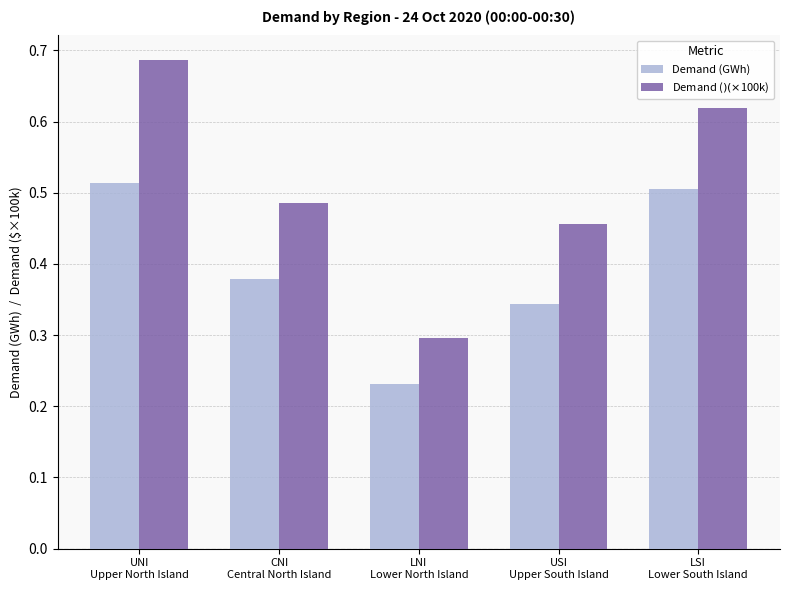

The Demand (GWh) series shows 0.2 at USI
Upper South Island. True or false?

False